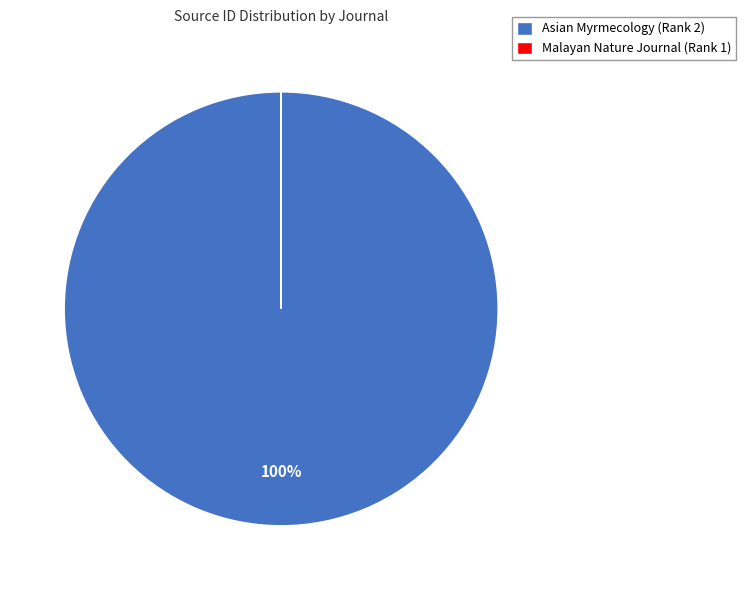

Is there any slice that represents more than half of the pie?

Yes